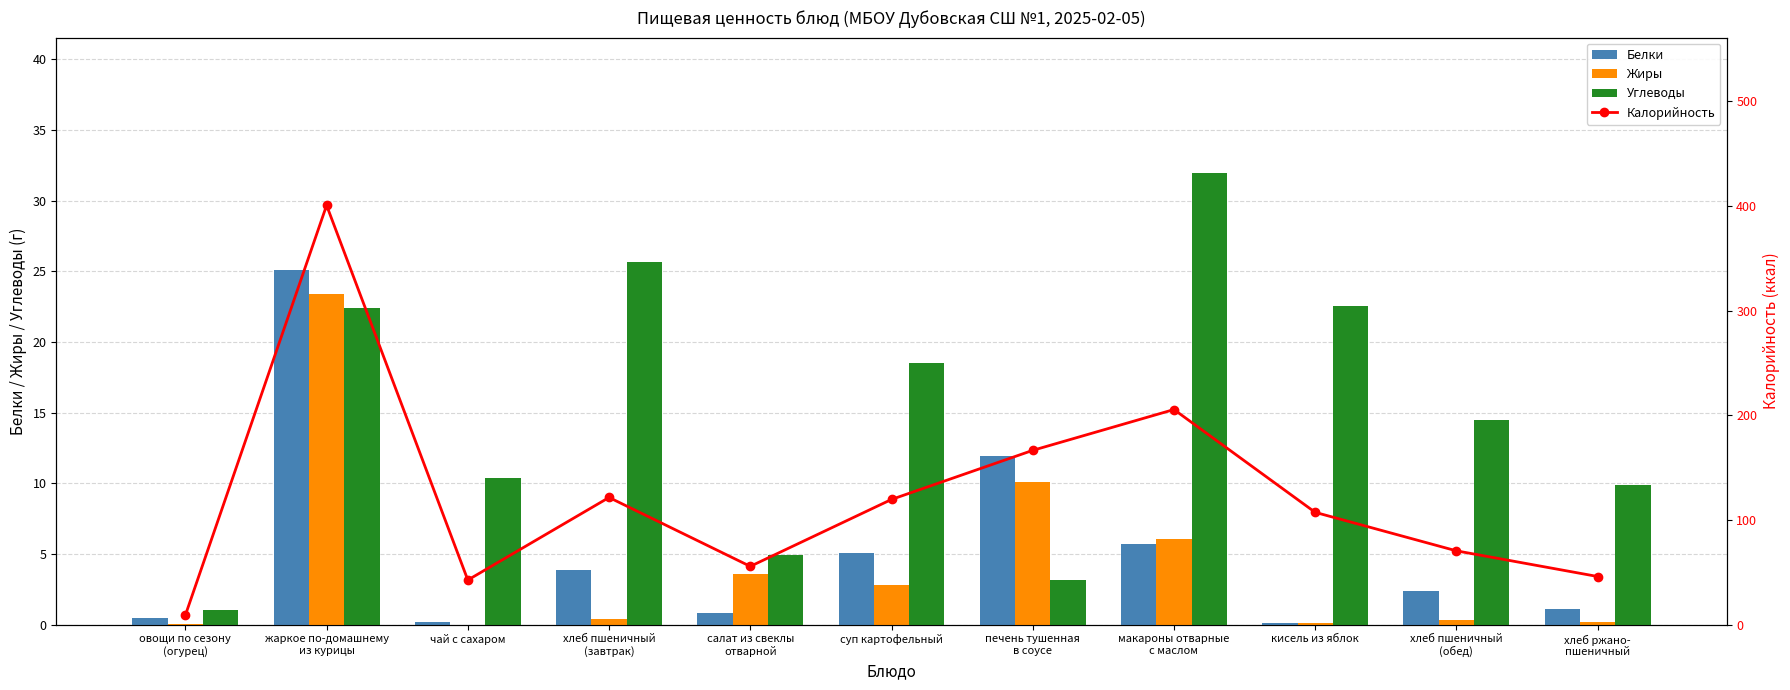

True or false: Жиры has a value of 0.0 at чай с сахаром.

True